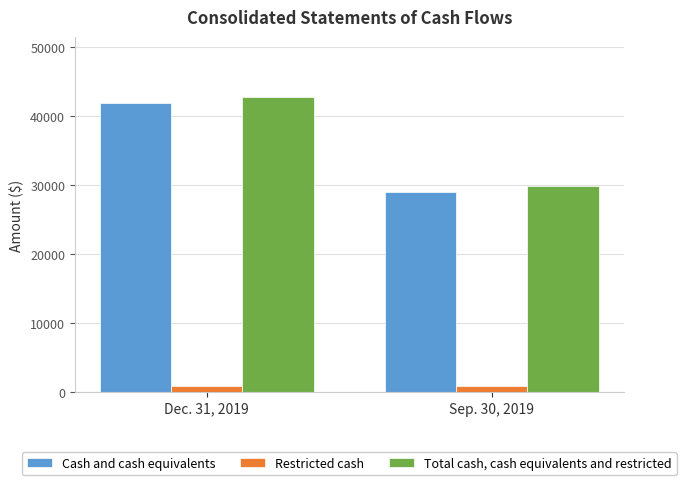

What is the average value of the Restricted cash series?

878